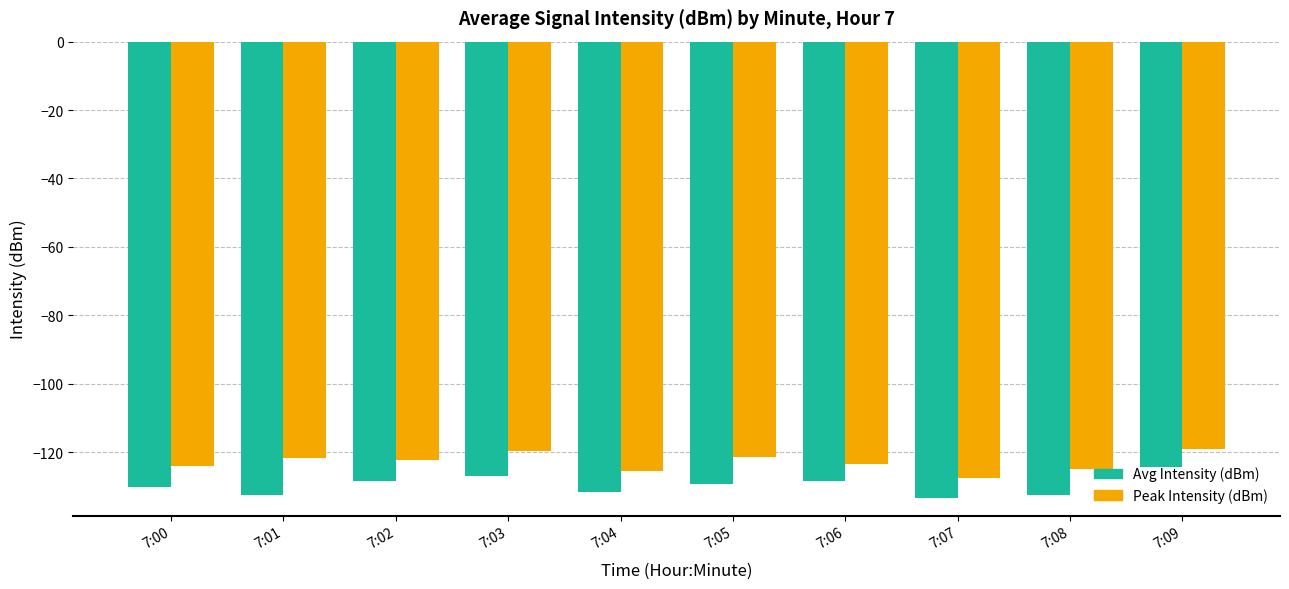

At which label is Peak Intensity (dBm) closest to -123?

7:06